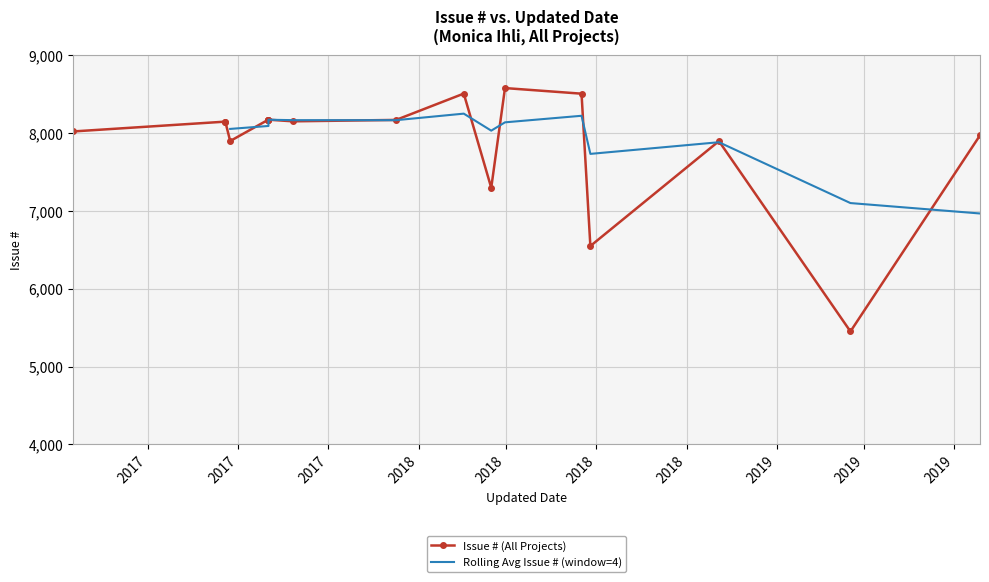

How many interior local valleys (lower than both neighbors) does the data have?

6